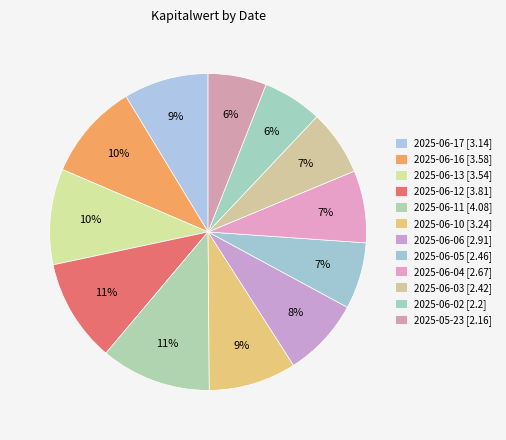

Rank the categories by value from highest to lowest.

2025-06-11, 2025-06-12, 2025-06-16, 2025-06-13, 2025-06-10, 2025-06-17, 2025-06-06, 2025-06-04, 2025-06-05, 2025-06-03, 2025-06-02, 2025-05-23